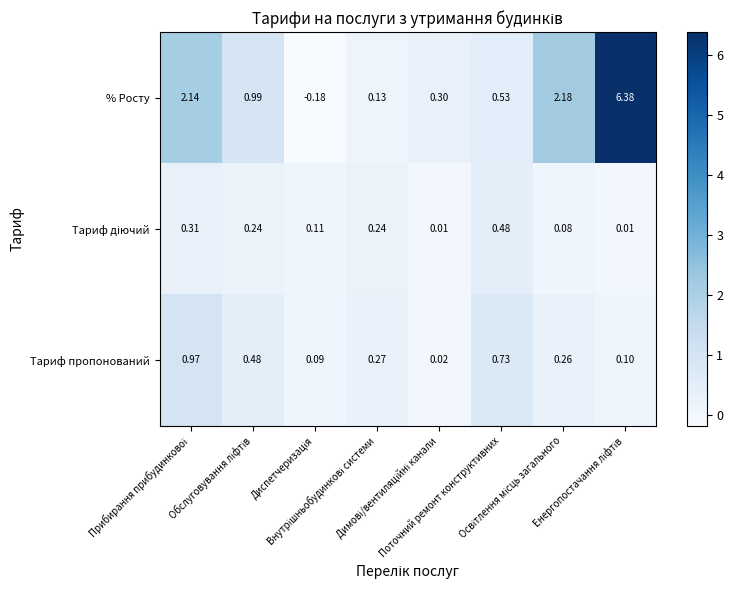

At how many categories does at least one series exceed 2?

3